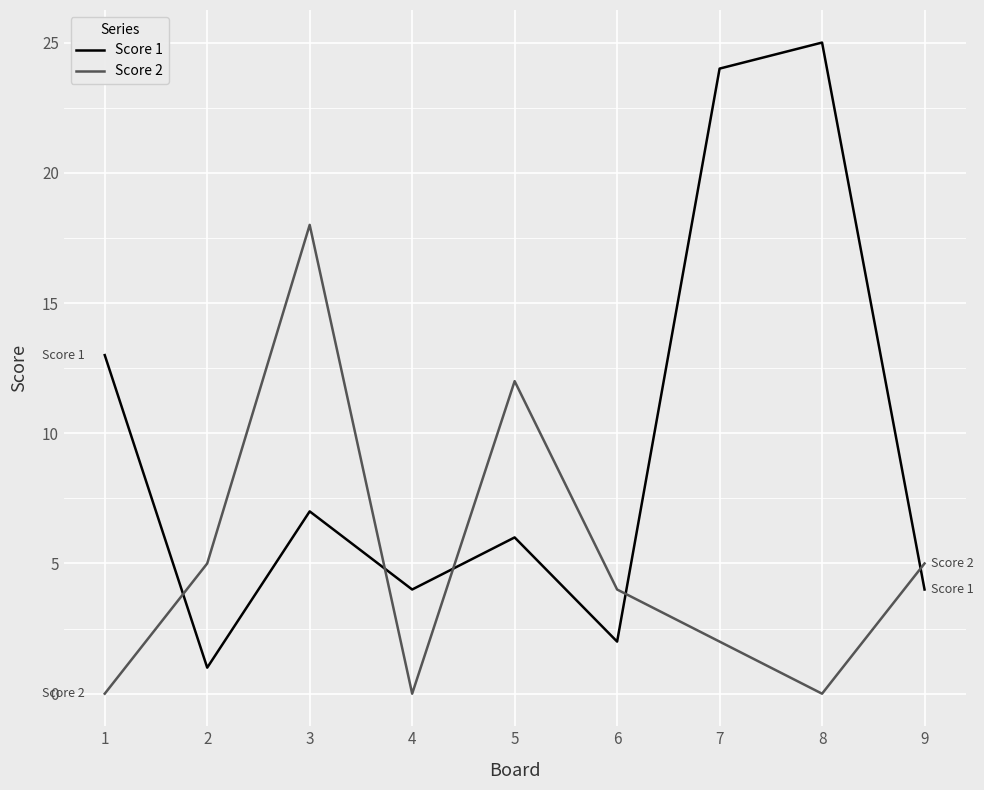

Where is Score 2 nearest to the value 9?

5